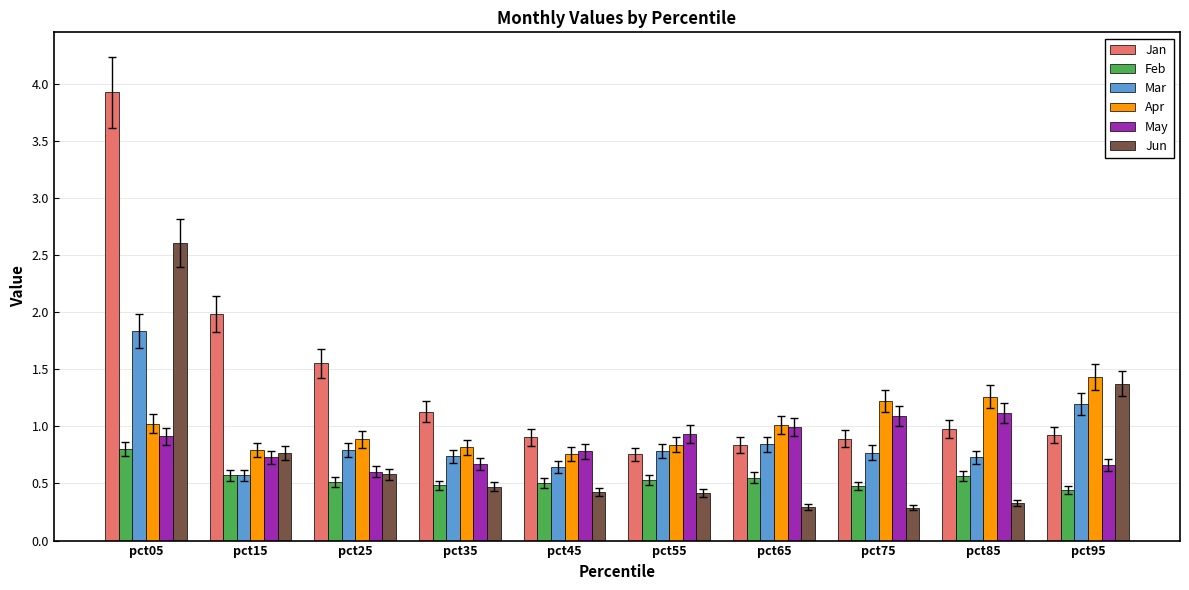

Which series changed the most between pct35 and pct75?

May